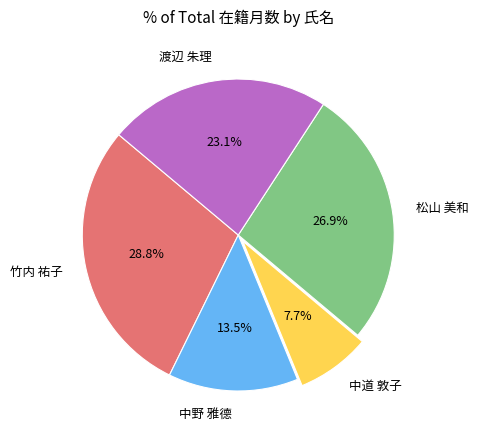

Is there a majority slice in this chart?

No